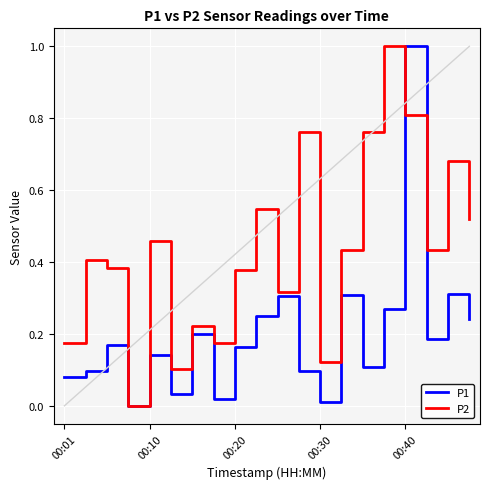

What is the maximum value shown in the chart?

1.0